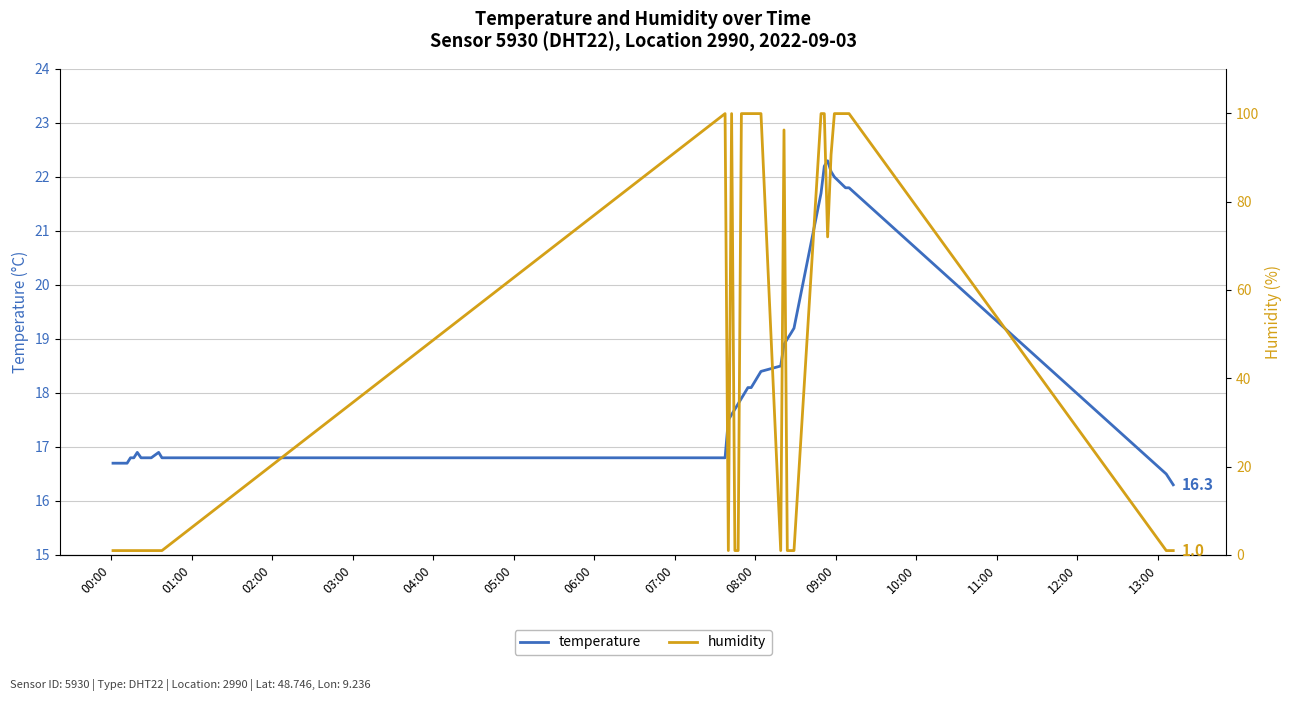

Does the chart display data point markers on the line(s)?

No